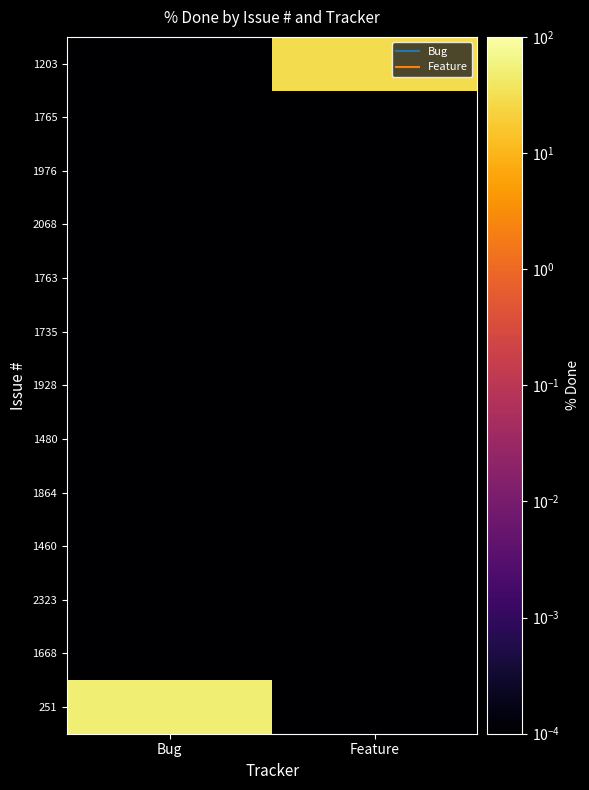

At which category is the sum across all series the highest?

Bug